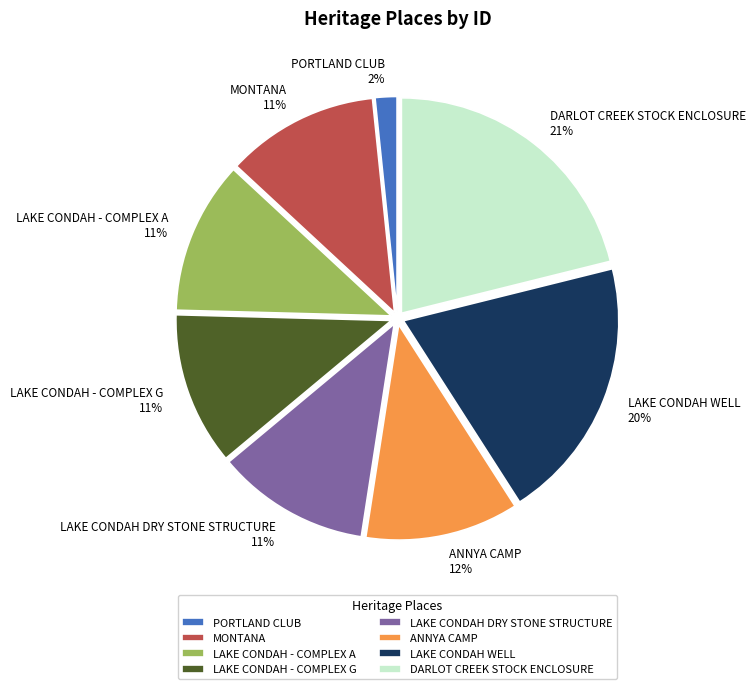

Which has a higher value, MONTANA or PORTLAND CLUB?

MONTANA